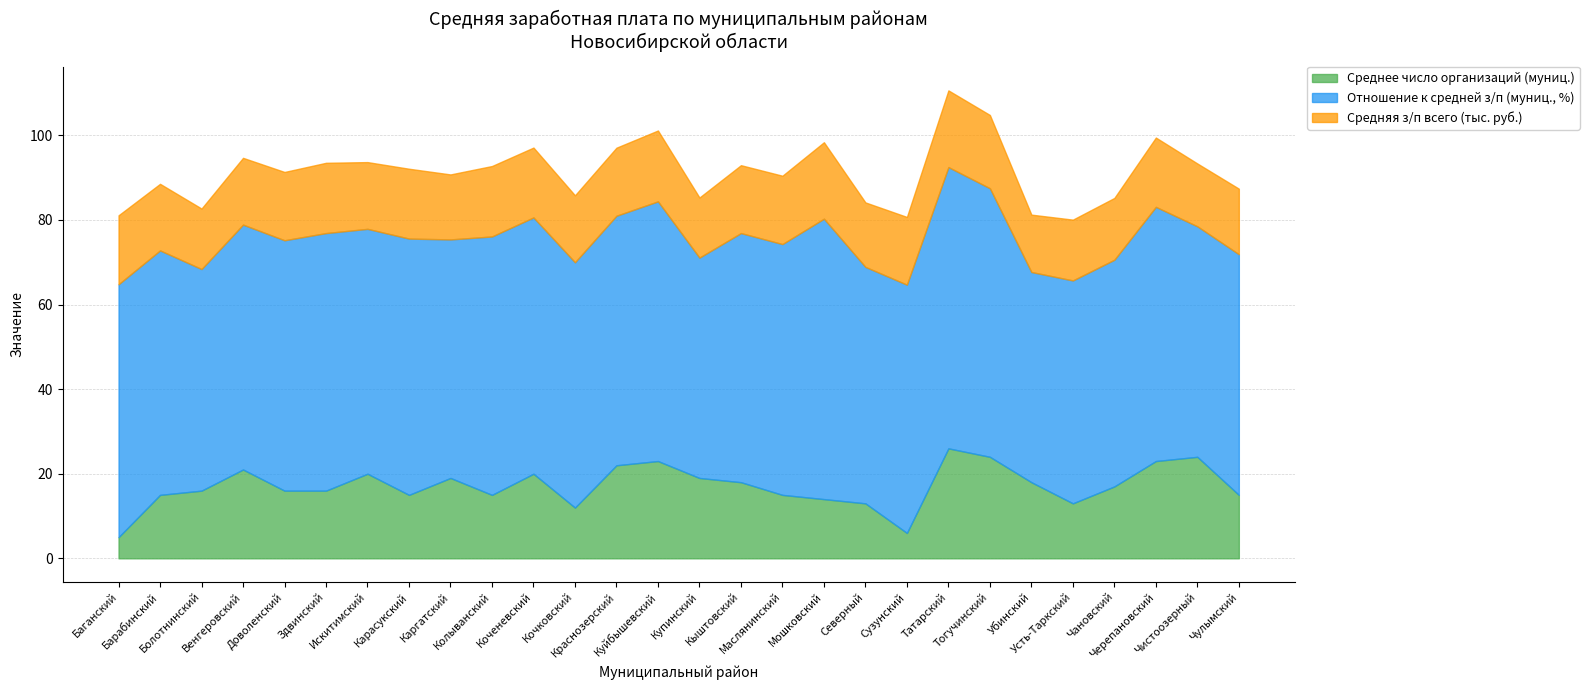

True or false: Среднее число организаций (муниц.) and Средняя з/п всего (тыс. руб.) cross at least once.

True